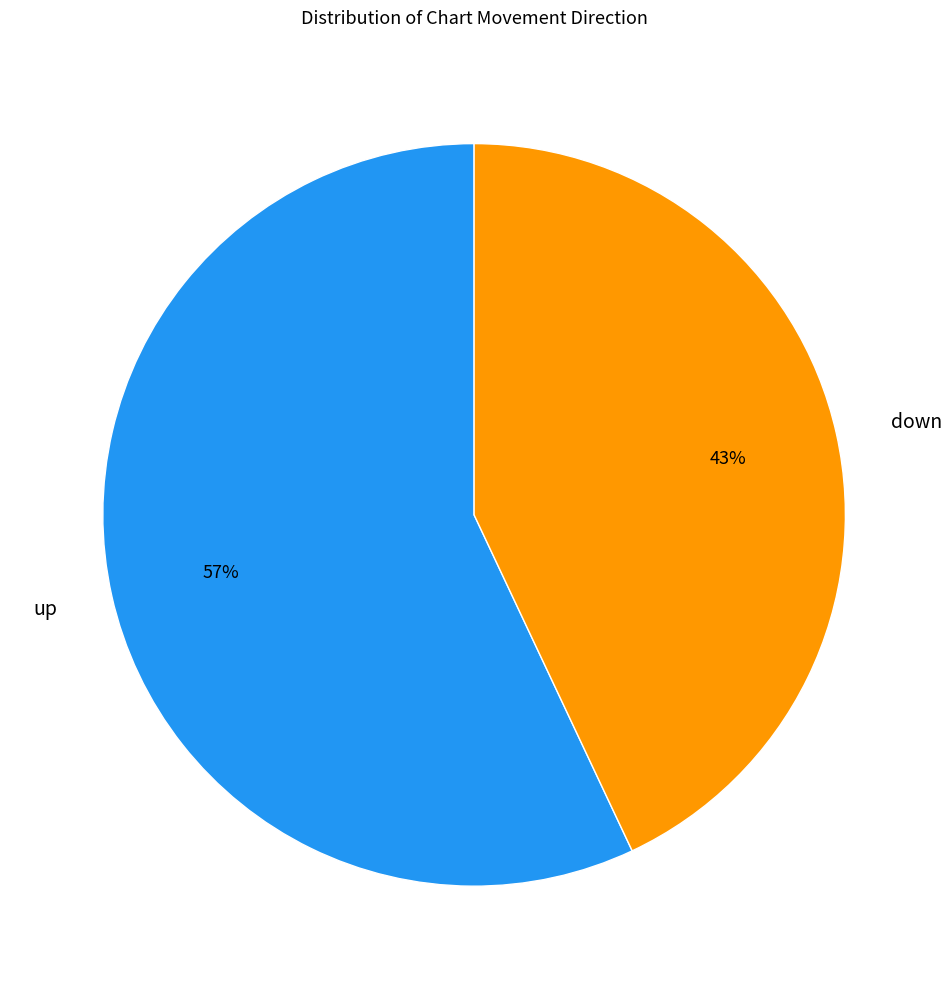

To the nearest percent, what is the average slice percentage?

50%